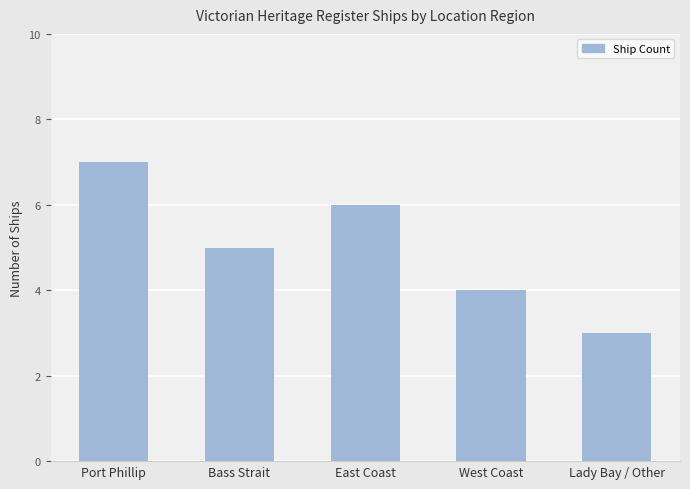

What is the label of the 2nd bar from the left?

Bass Strait